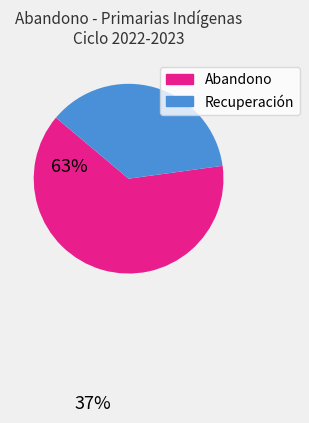

Does any single category account for the majority?

Yes